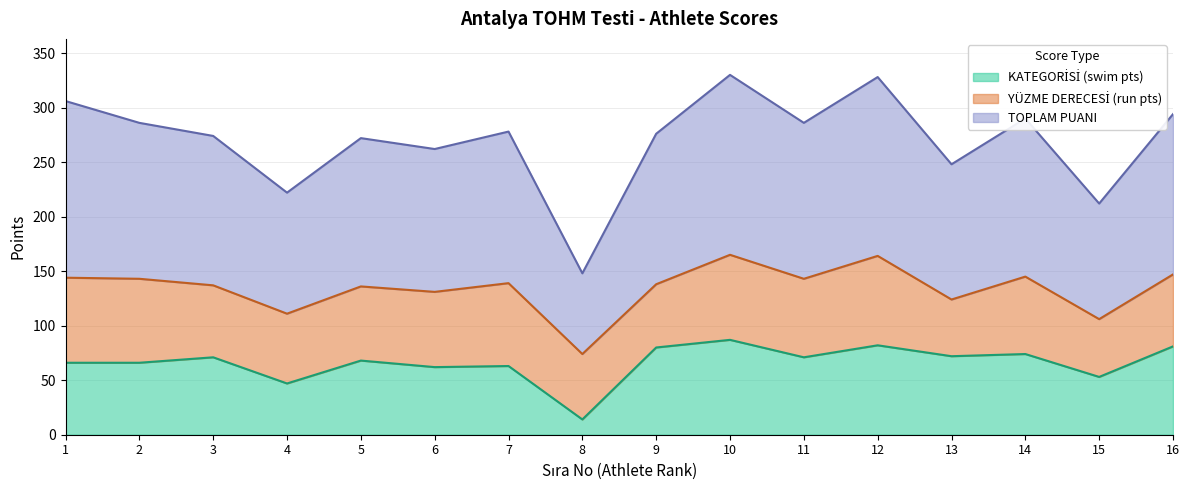

How many lines are shown in the chart?

3